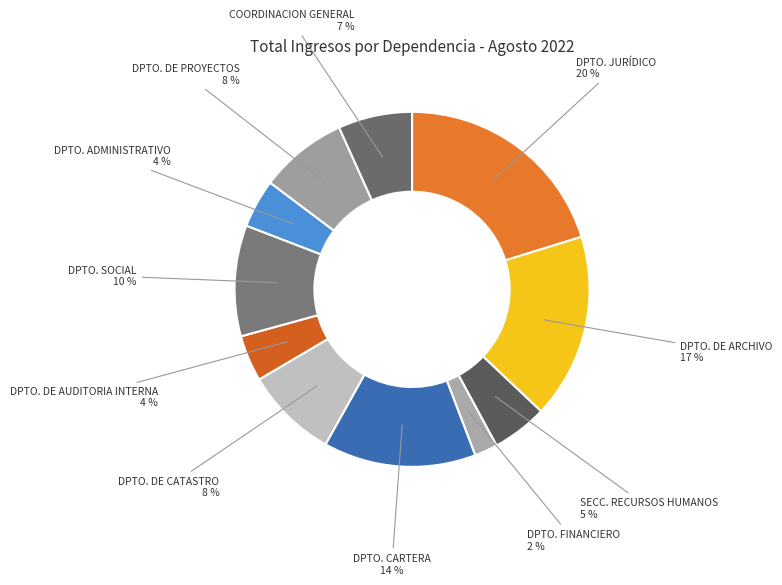

To the nearest percent, what is the average slice percentage?

9%